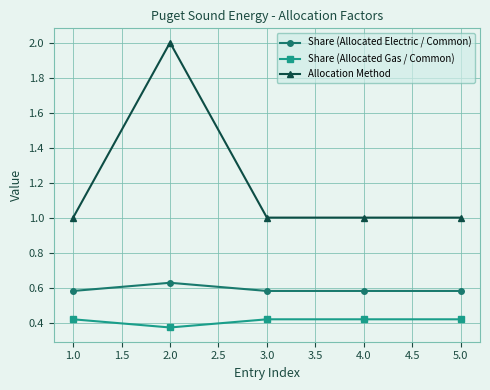

True or false: Share (Allocated Gas / Common) and Allocation Method intersect in this chart.

False